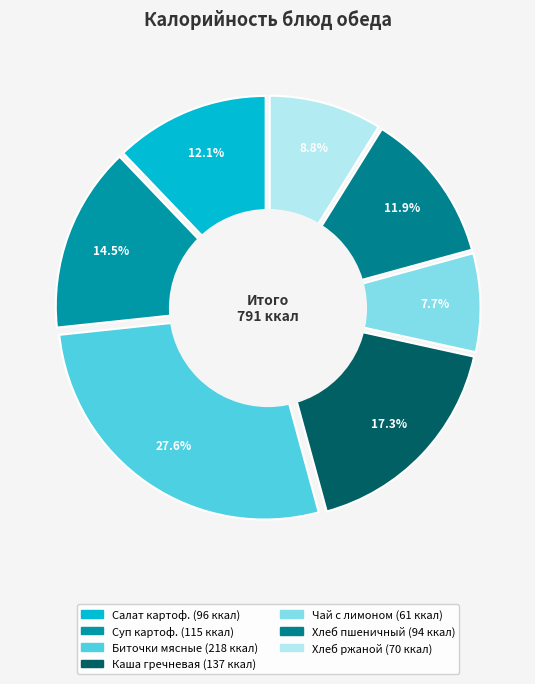

Does Хлеб ржаной represent more than half of the total?

No